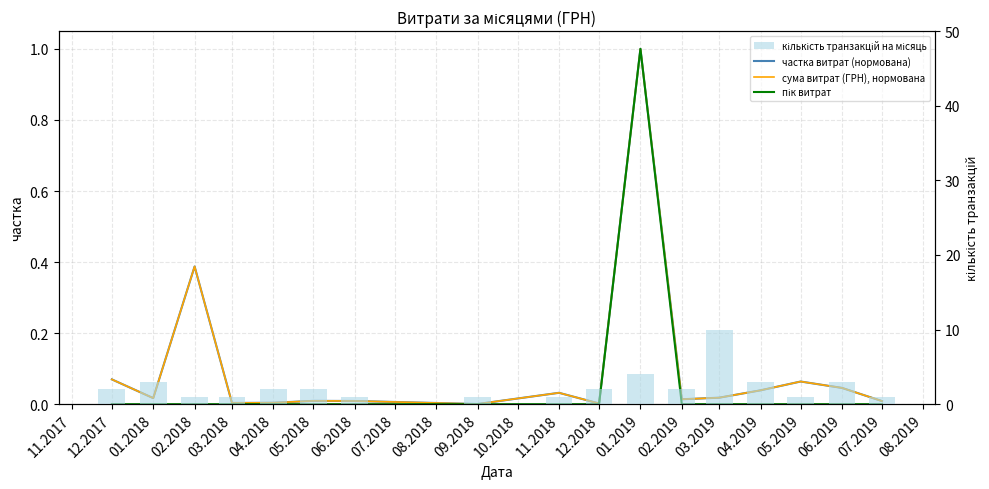

What is the difference between the maximum and minimum values in the пік витрат series?

1.0